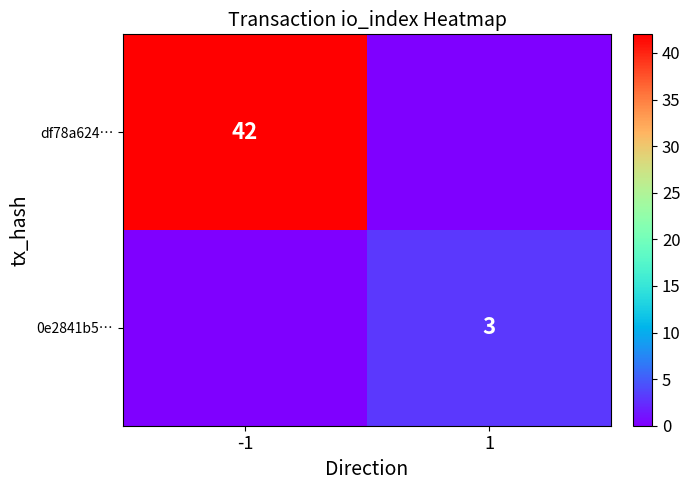

The df78a624… series shows 58 at -1. True or false?

False